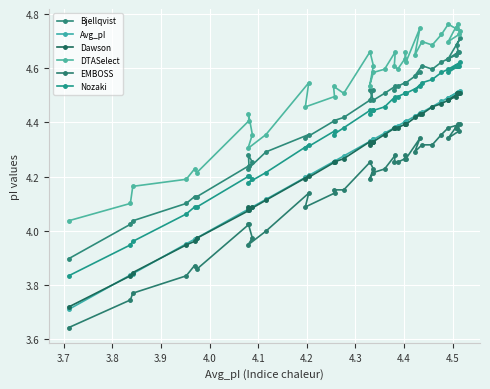

True or false: Avg_pI has more than 0 points higher than both neighbors.

True